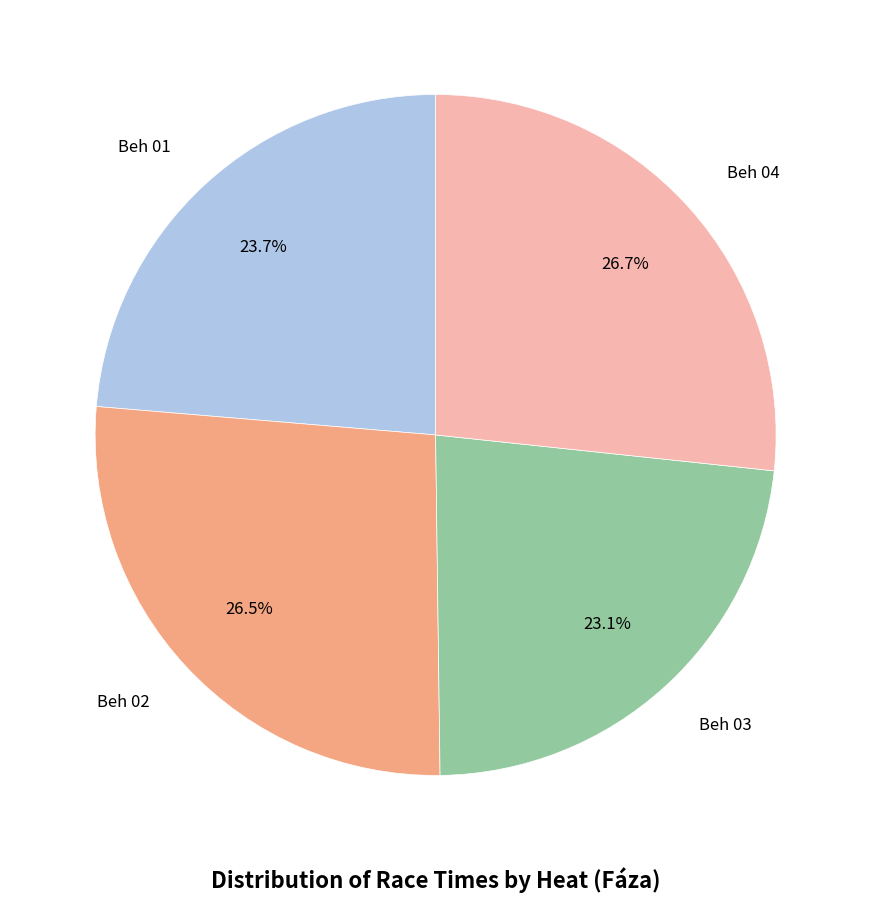

Is there a majority slice in this chart?

No